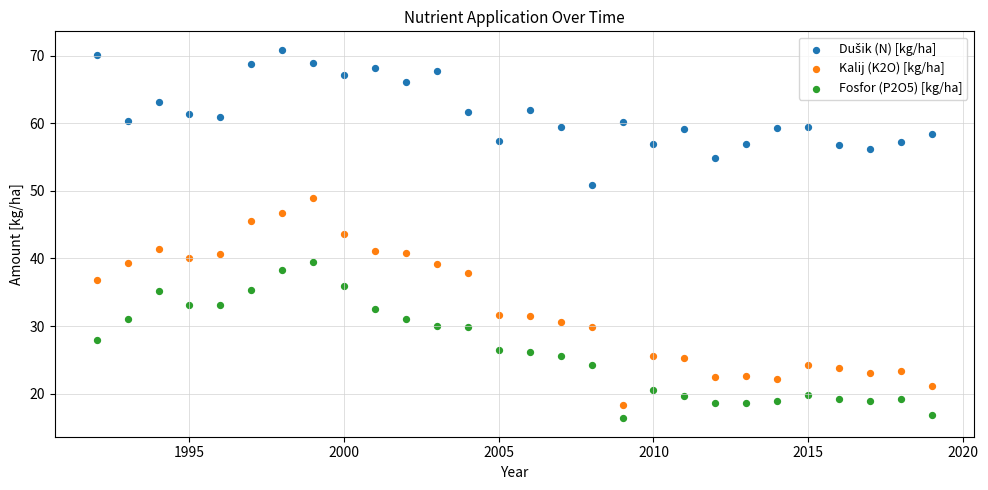

What is the X range (max minus min) for the scatter plot?

27.0